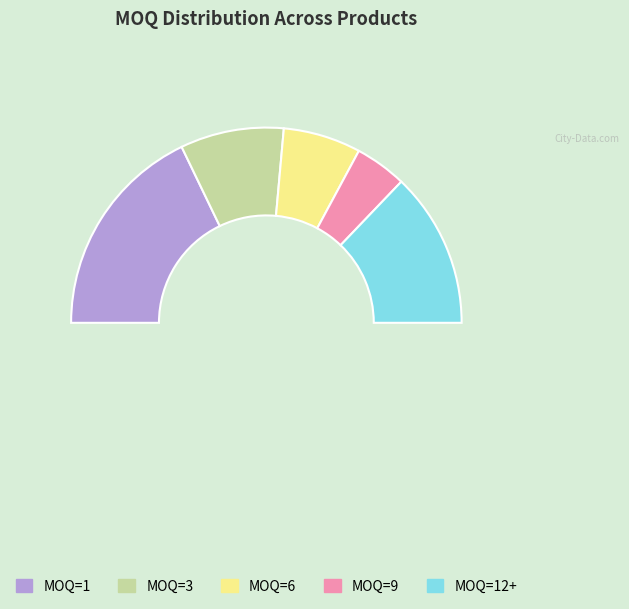

The MOQ=12+ slice represents 26% of the pie. True or false?

True